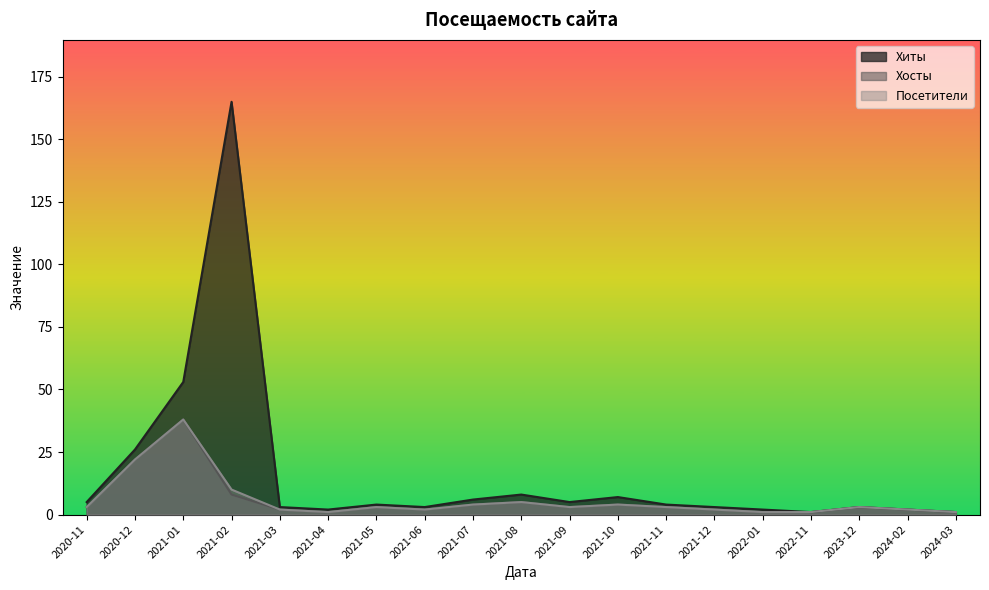

What is the sum of all Хосты values?

108